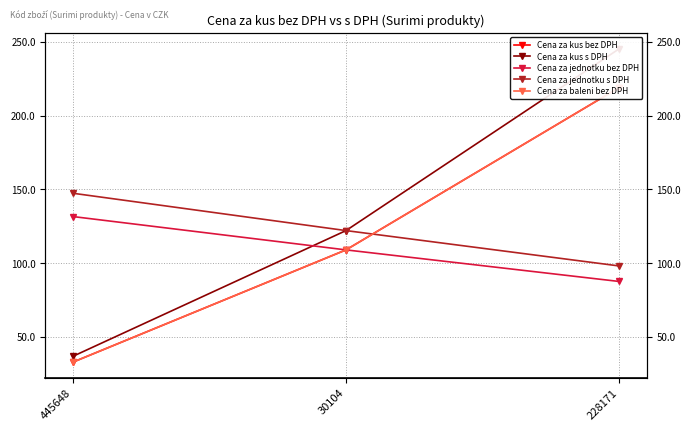

True or false: Cena za jednotku bez DPH has a value of 87.6 at 228171.

True